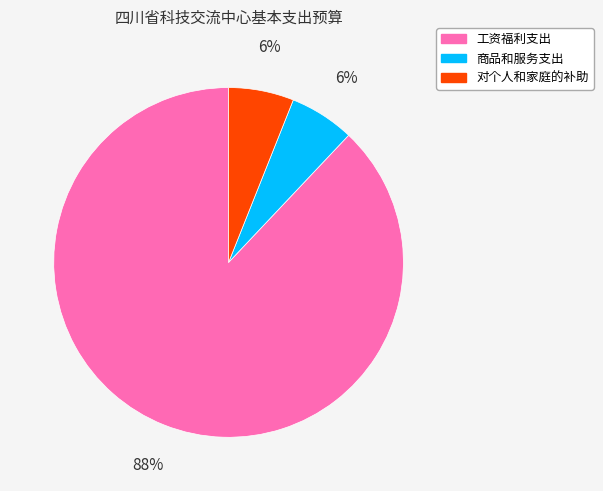

To the nearest percent, what percentage of the pie is 工资福利支出?

88%